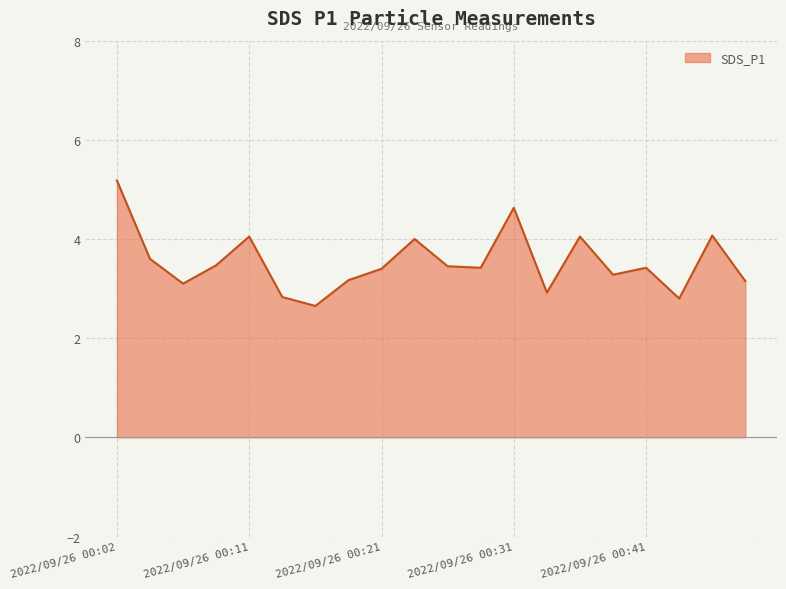

Does the chart display data point markers on the line(s)?

No